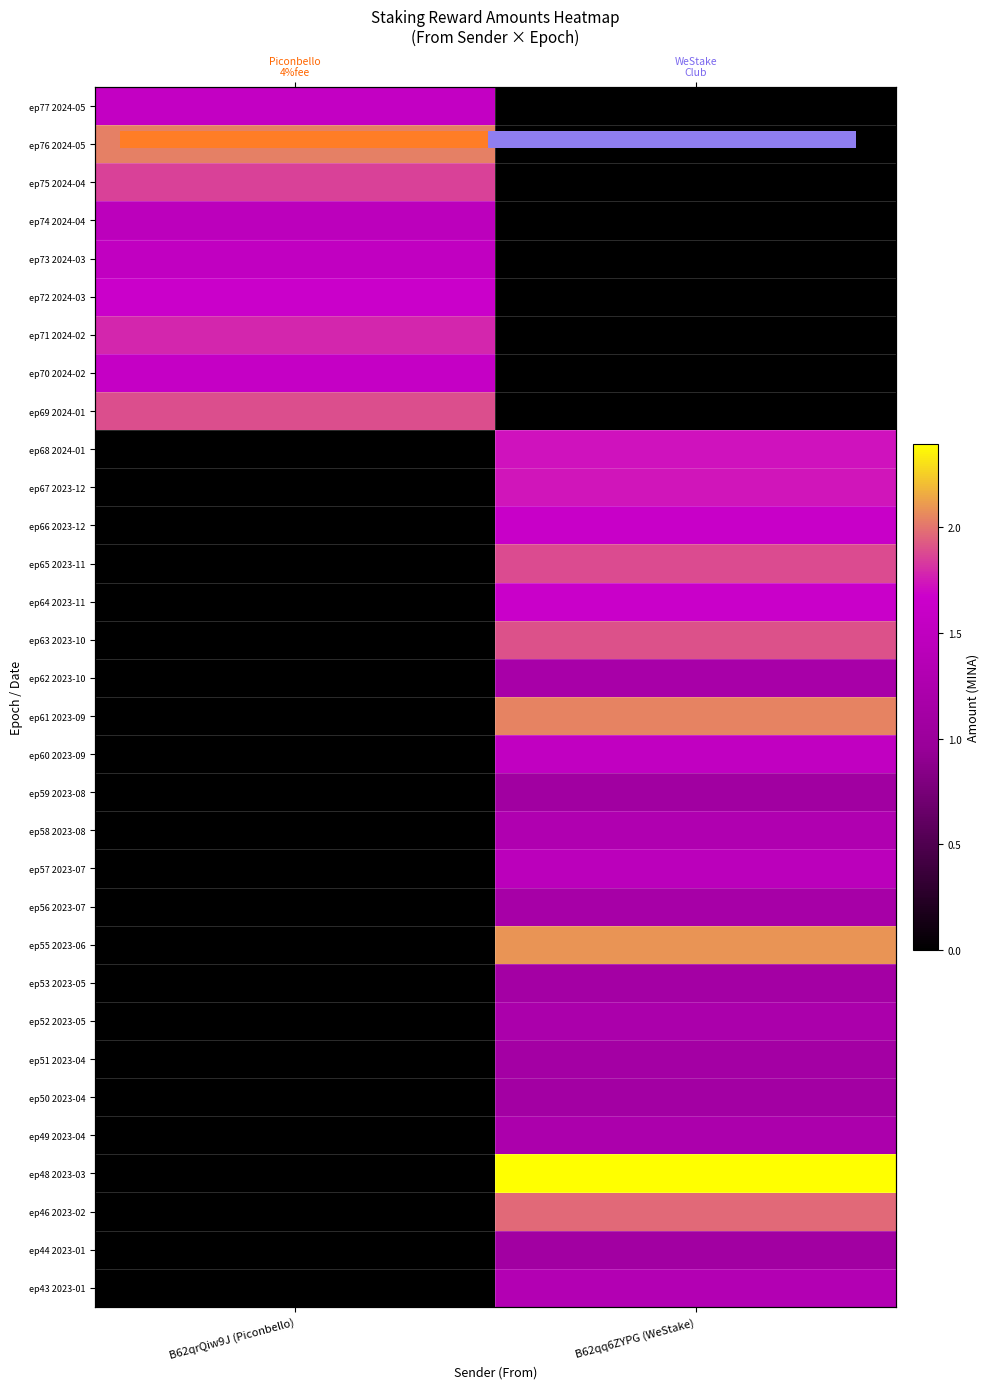

How many positive values does the ep50 2023-04 series have?

1